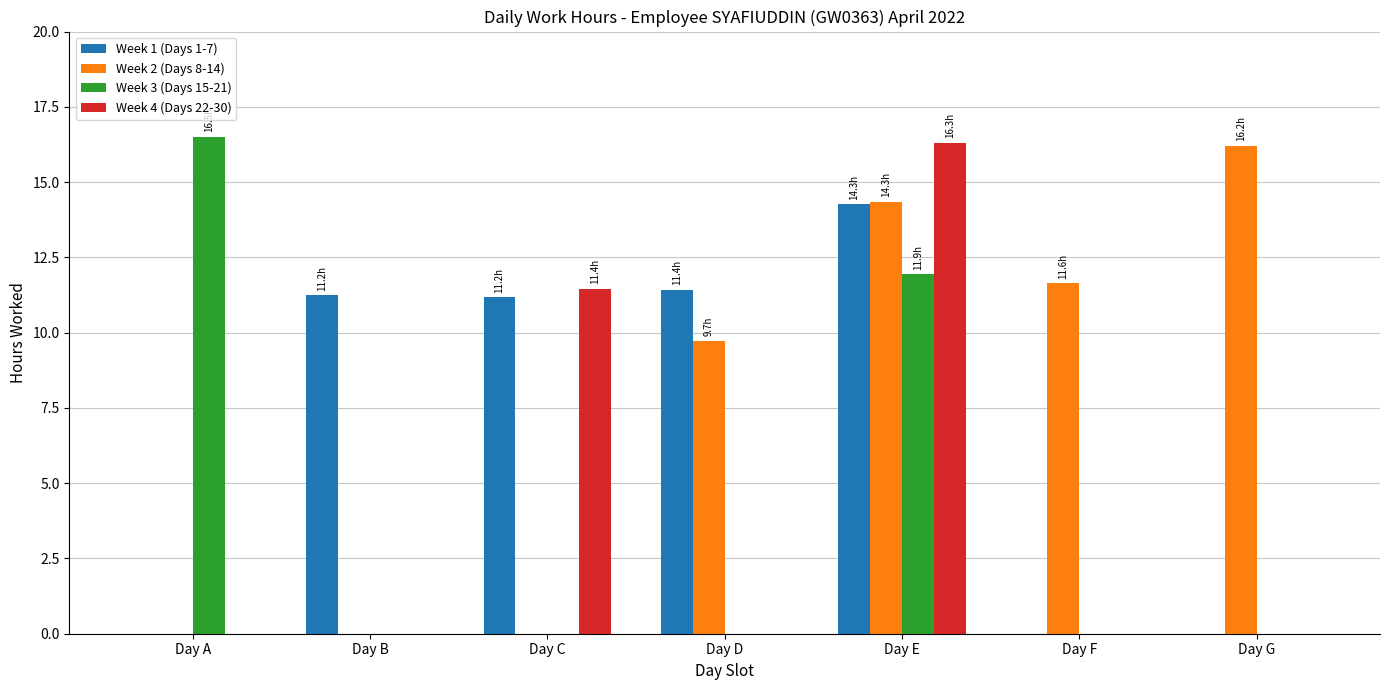

What is the sum of all Week 4 (Days 22-30) values?

27.8